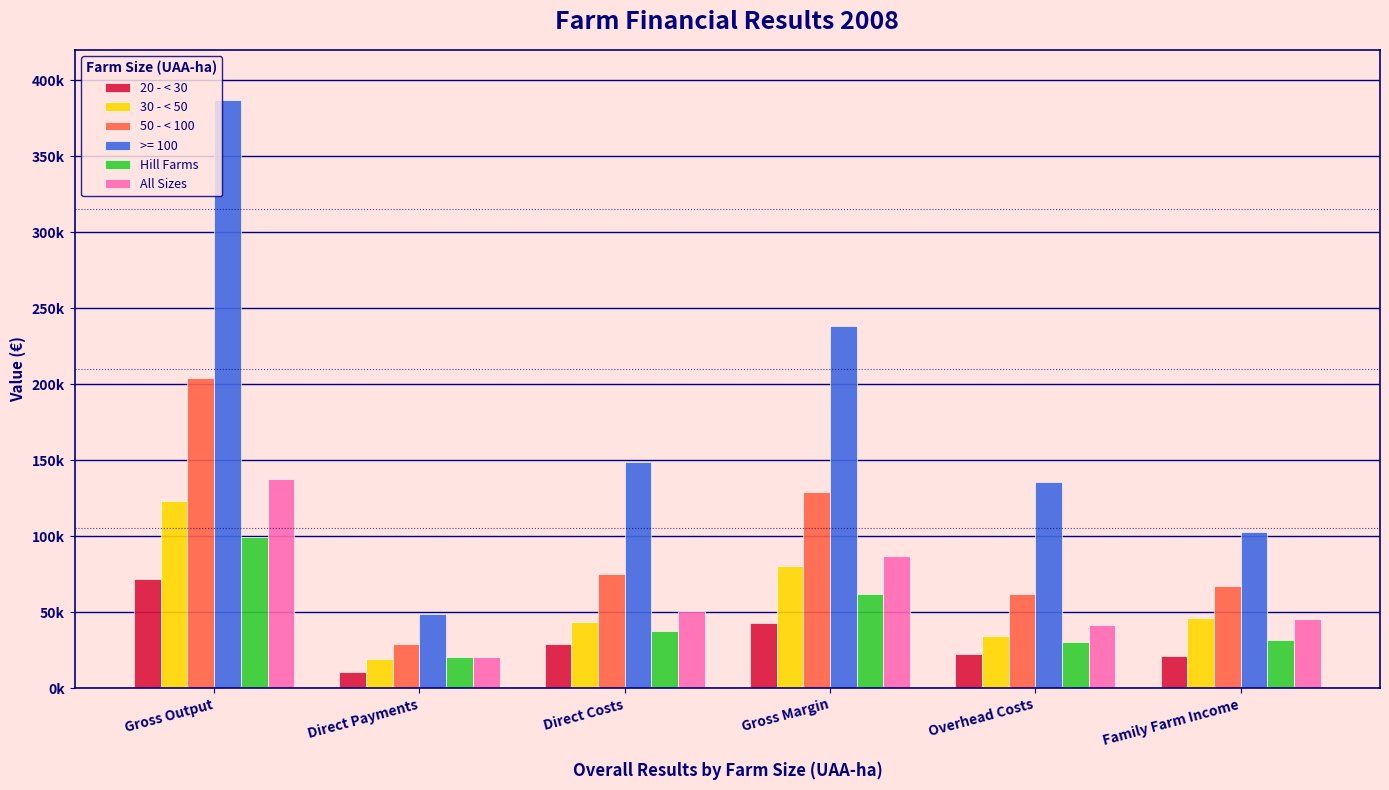

What are all the series names shown in the legend?

20 - < 30, 30 - < 50, 50 - < 100, >= 100, Hill Farms, All Sizes